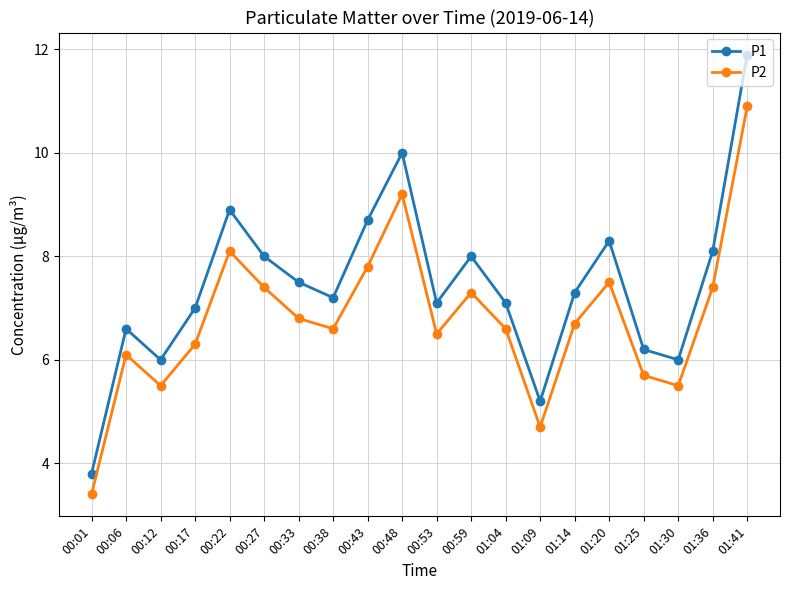

What position from the left is 00:01?

1